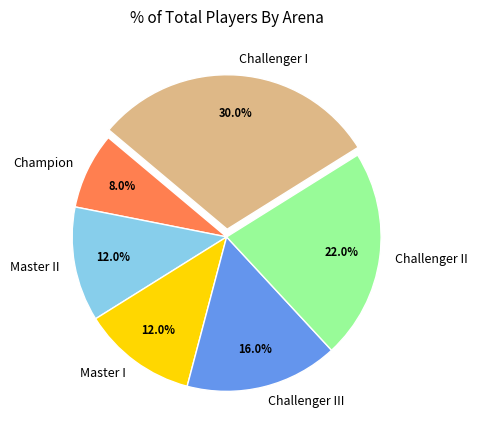

What is the total percentage of Challenger III and Master I?

28.0%